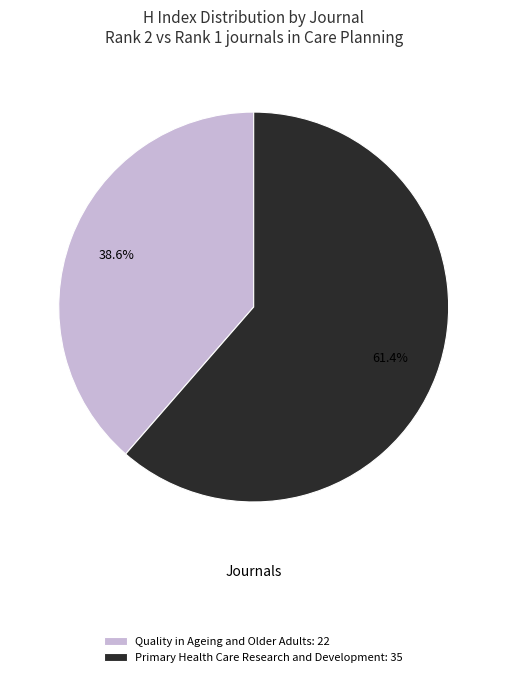

Does any single category account for the majority?

Yes